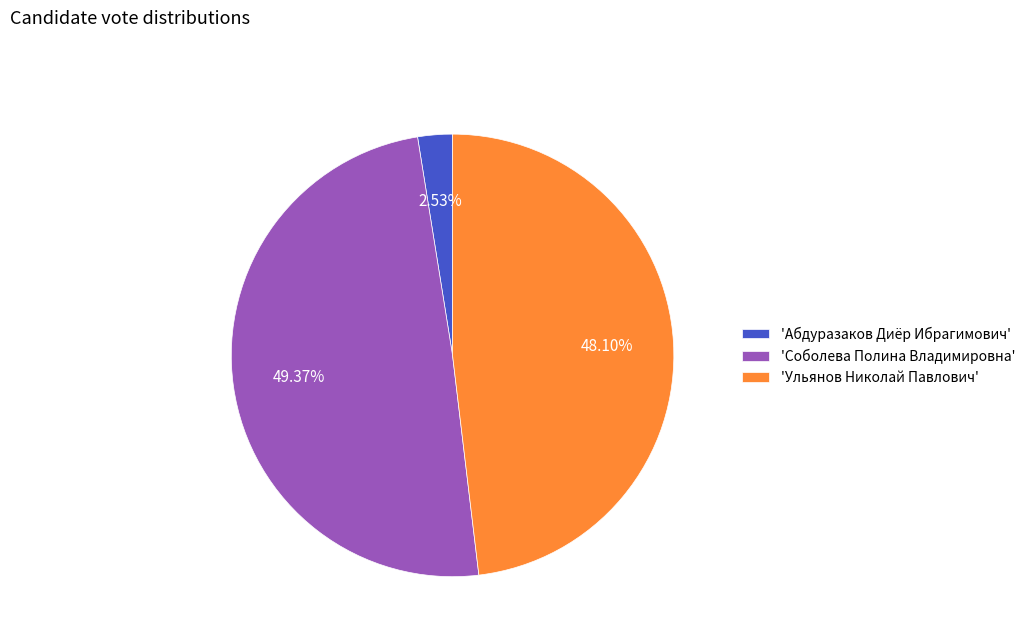

How many slices are in this pie chart?

3